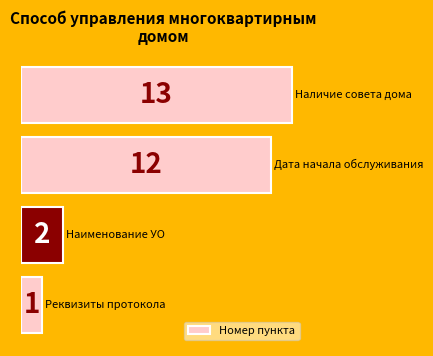

What is the difference between the maximum and minimum values?

12